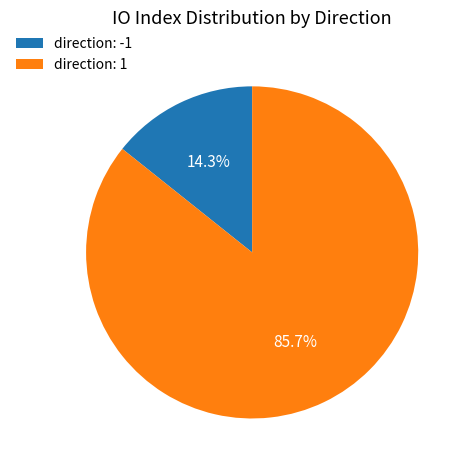

Is direction: -1 the majority of the pie?

No